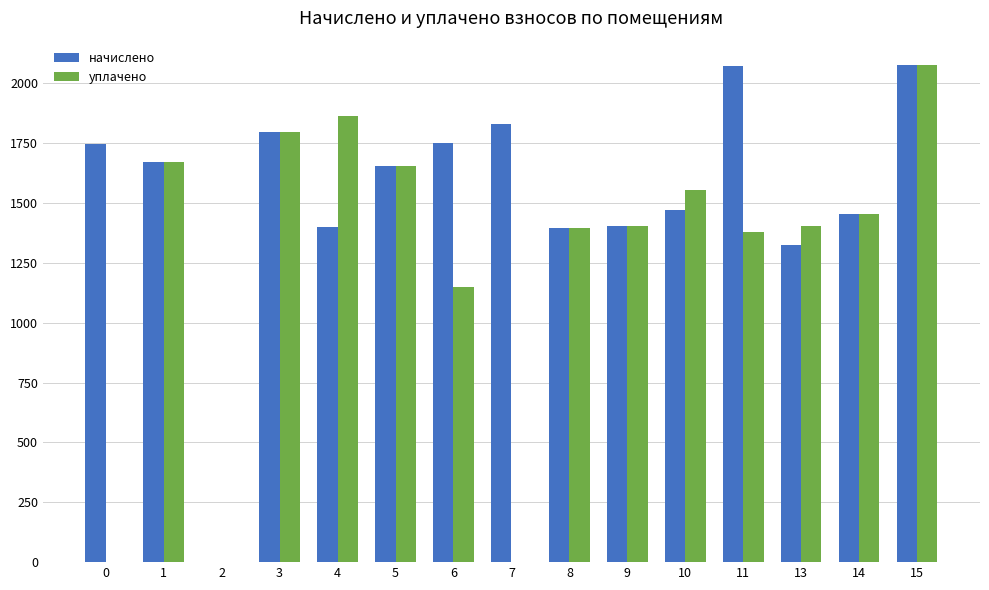

At which category is the sum across all series the highest?

15